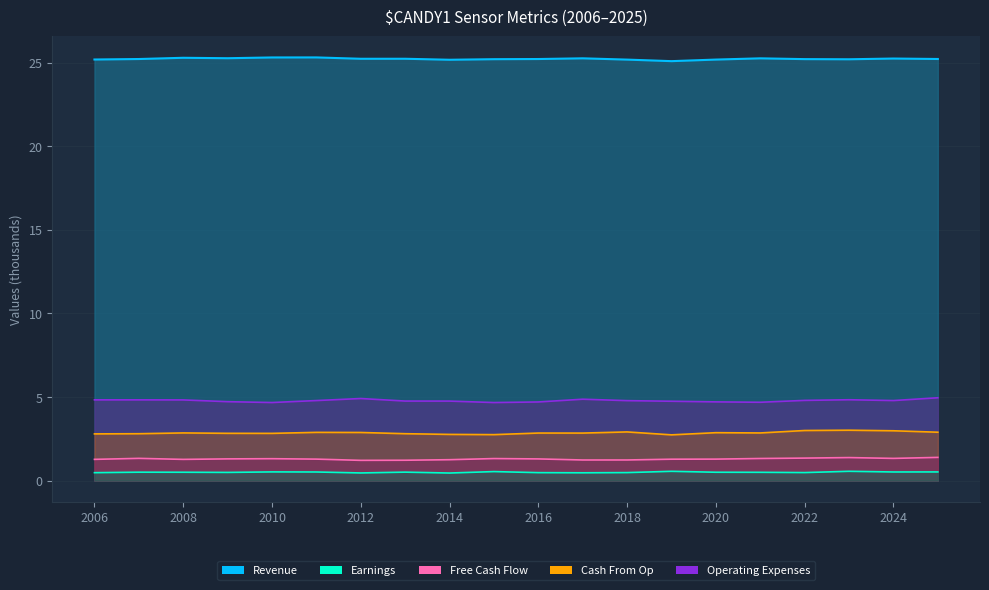

What value does the Earnings series have at 2006?

0.5